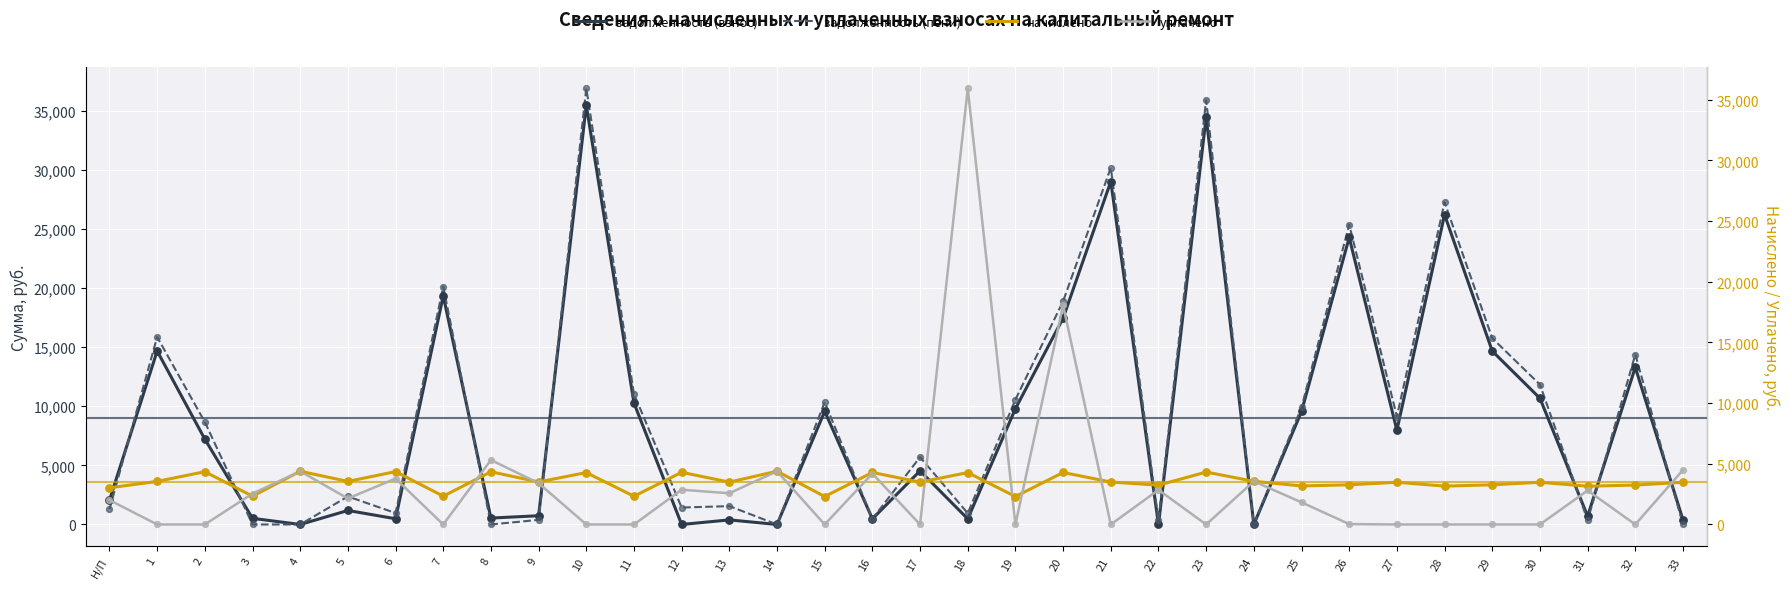

Which series reaches the minimum Y coordinate?

задолженность (взнос)